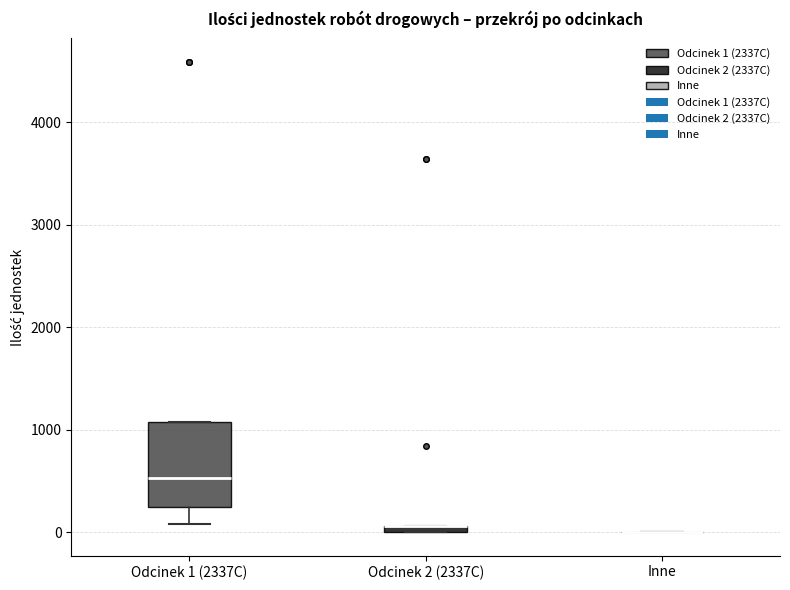

Comparing the boxes themselves (not the whiskers), which one is the tallest?

Odcinek 1 (2337C)